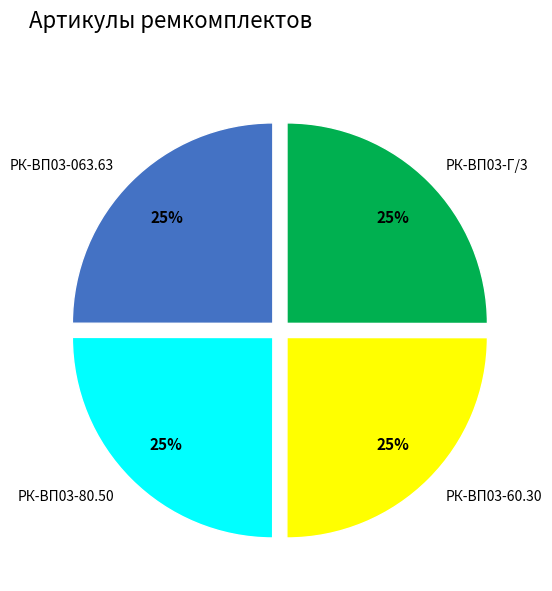

Is there any slice that represents more than half of the pie?

No